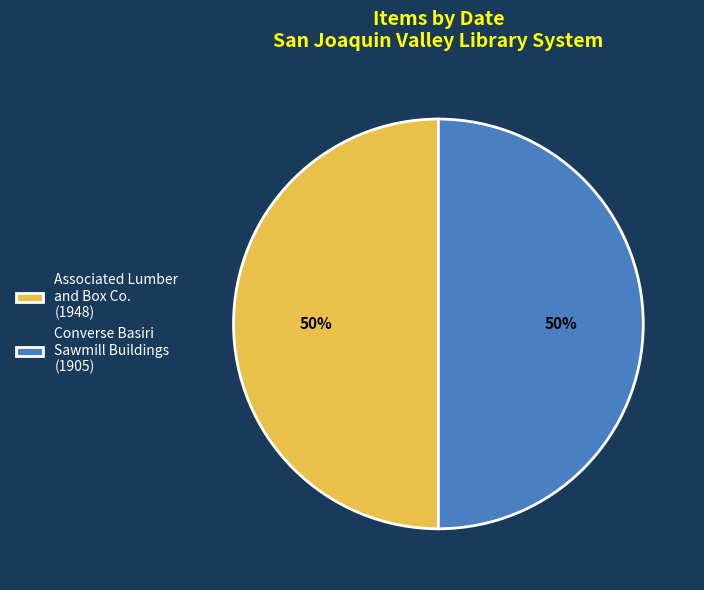

To the nearest percent, what percentage of the pie is Associated Lumber and Box Co. (1948)?

50%